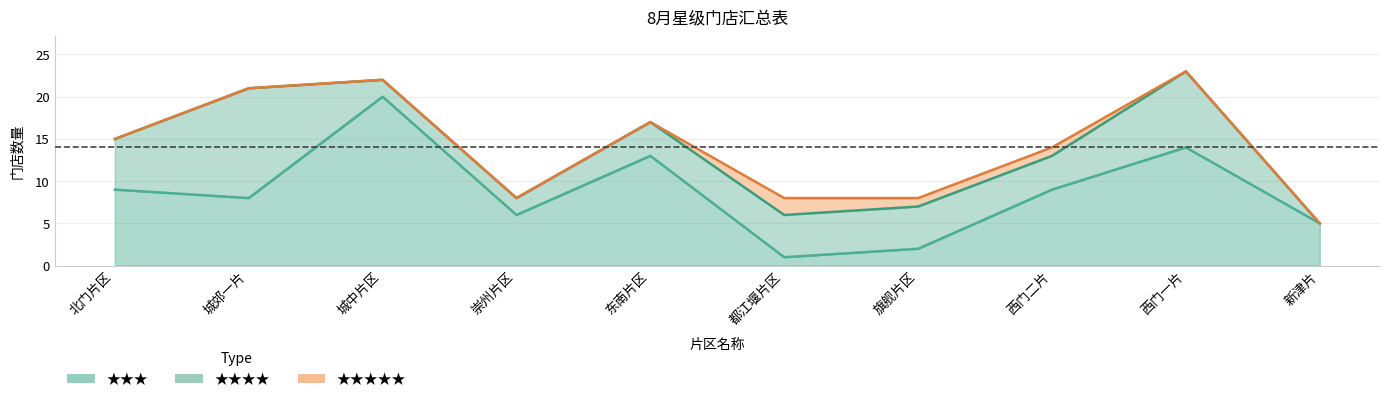

Rank the series by their average value, from lowest to highest.

★★★★★, ★★★★, ★★★